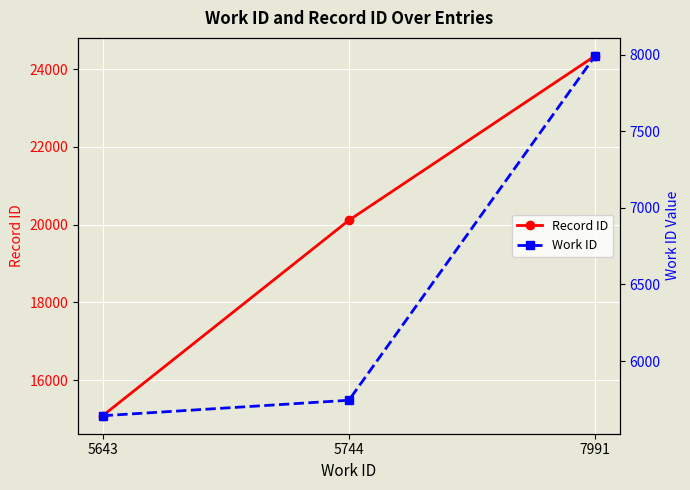

What is the greatest value displayed?

24343